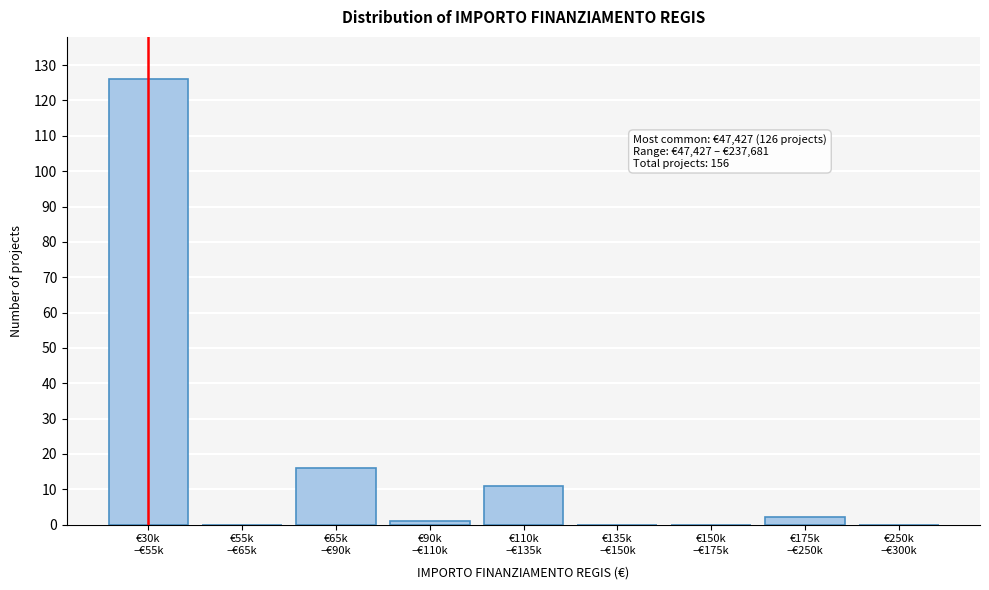

What is the maximum value shown in the chart?

126